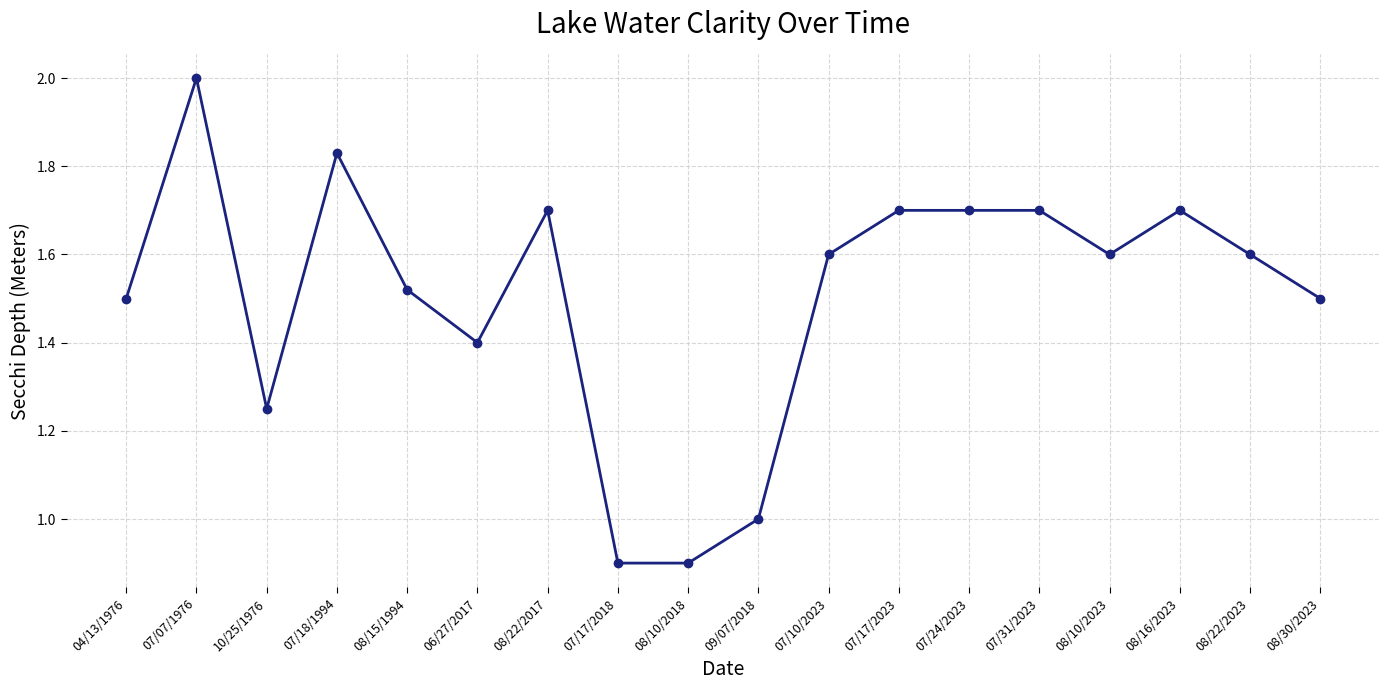

Which category has the highest value across all series?

07/07/1976